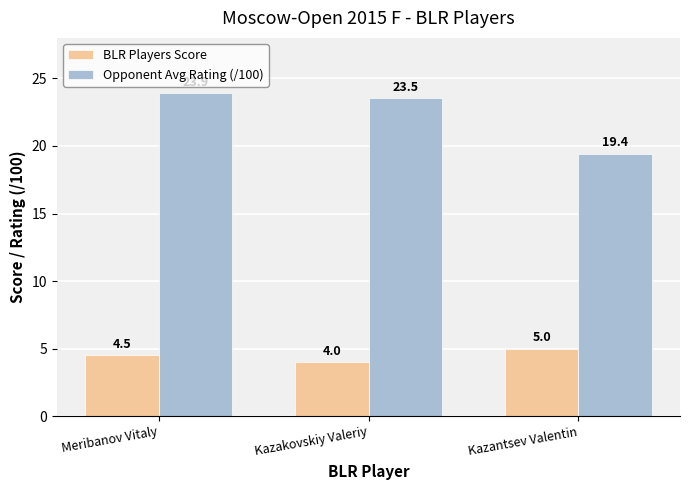

List the series in order of their overall mean, lowest first.

BLR Players Score, Opponent Avg Rating (/100)